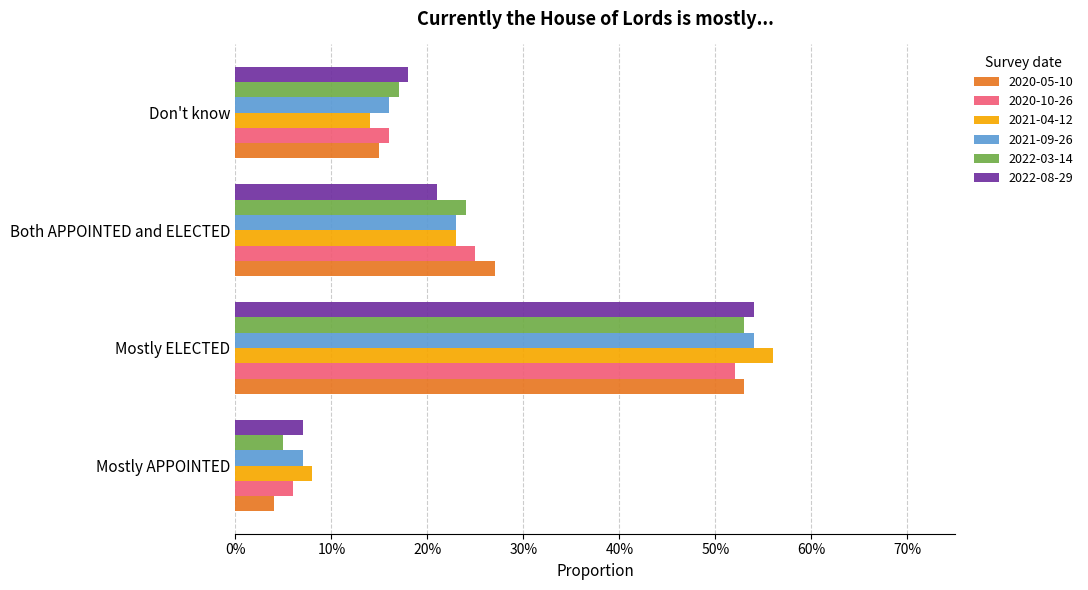

What are all the series names shown in the legend?

2020-05-10, 2020-10-26, 2021-04-12, 2021-09-26, 2022-03-14, 2022-08-29